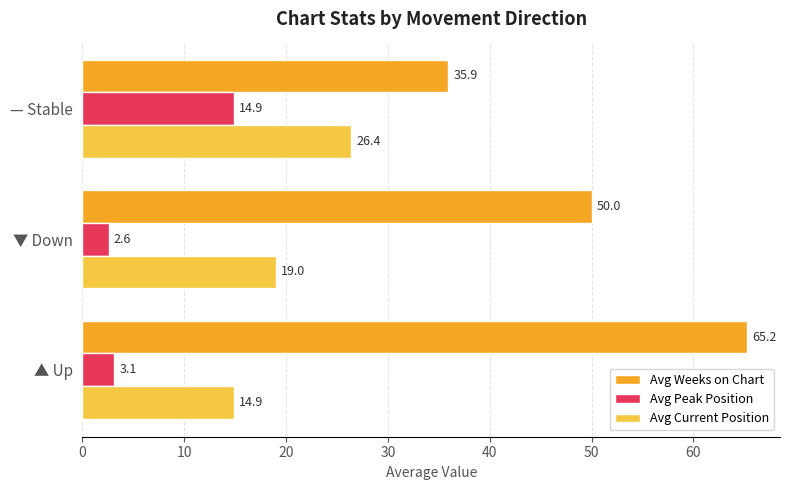

What is the difference between the maximum and second lowest values in the Avg Peak Position series?

11.8